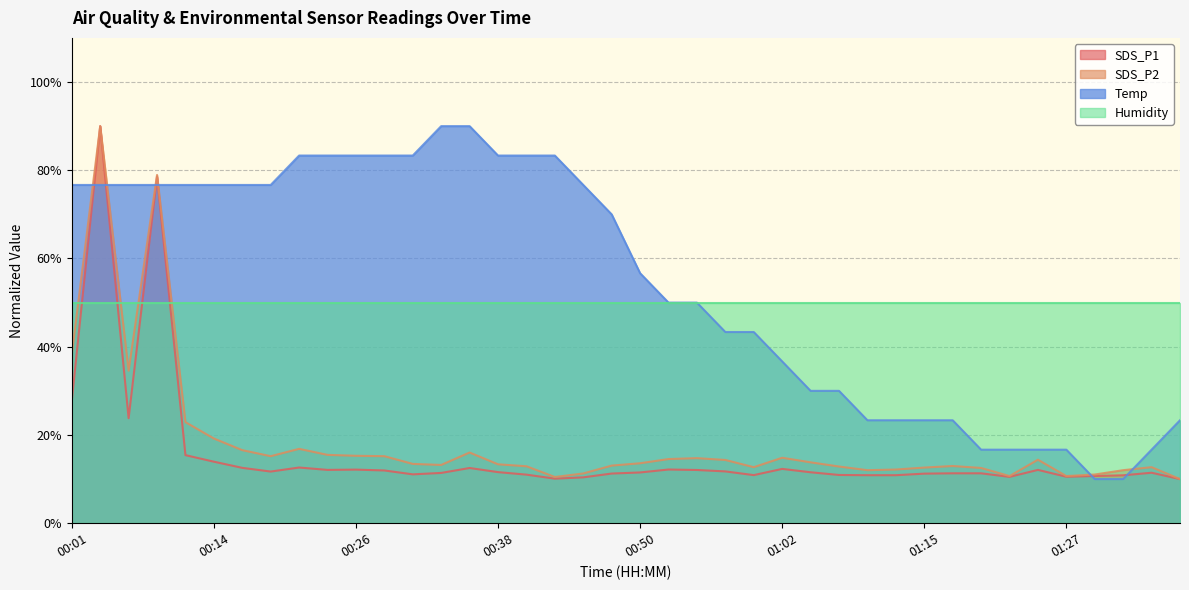

Which series has the largest total across all categories?

Temp